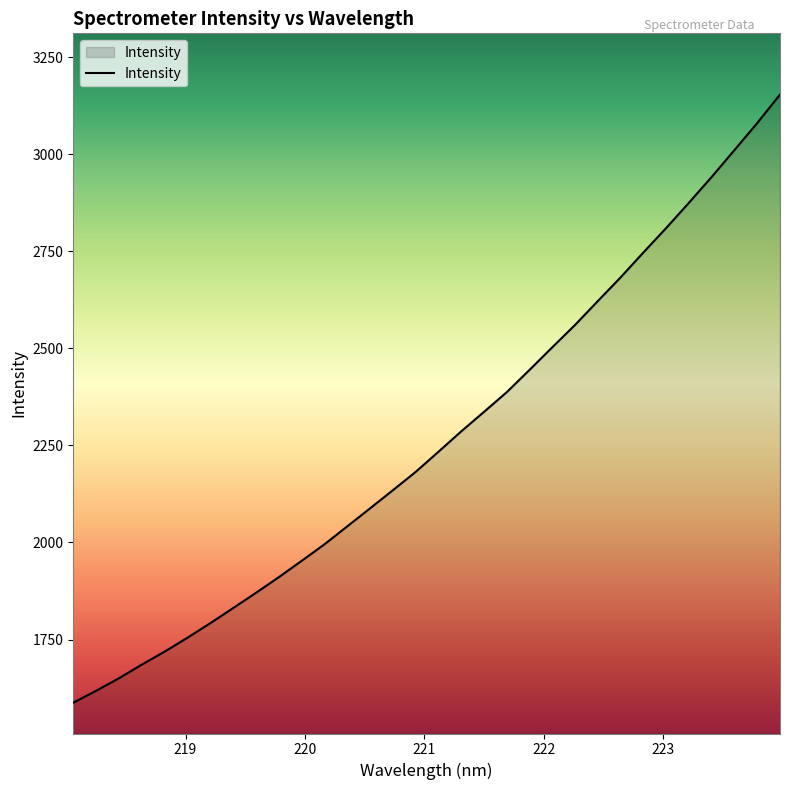

How many series are shown in this chart?

1